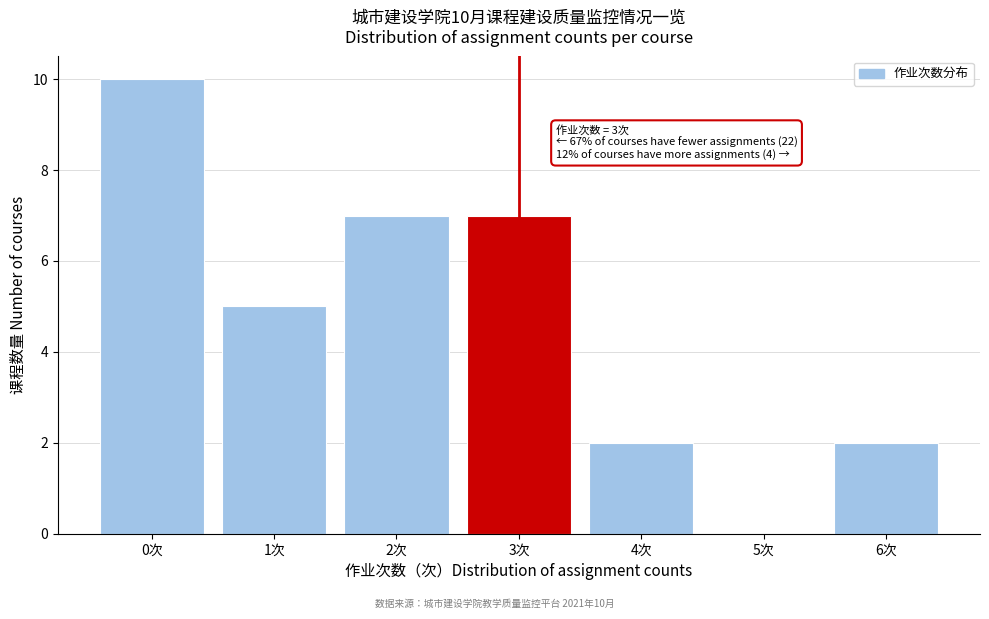

Reading left to right, extract all data points from this chart.

0次=10	1次=5	2次=7	3次=7	4次=2	5次=0	6次=2